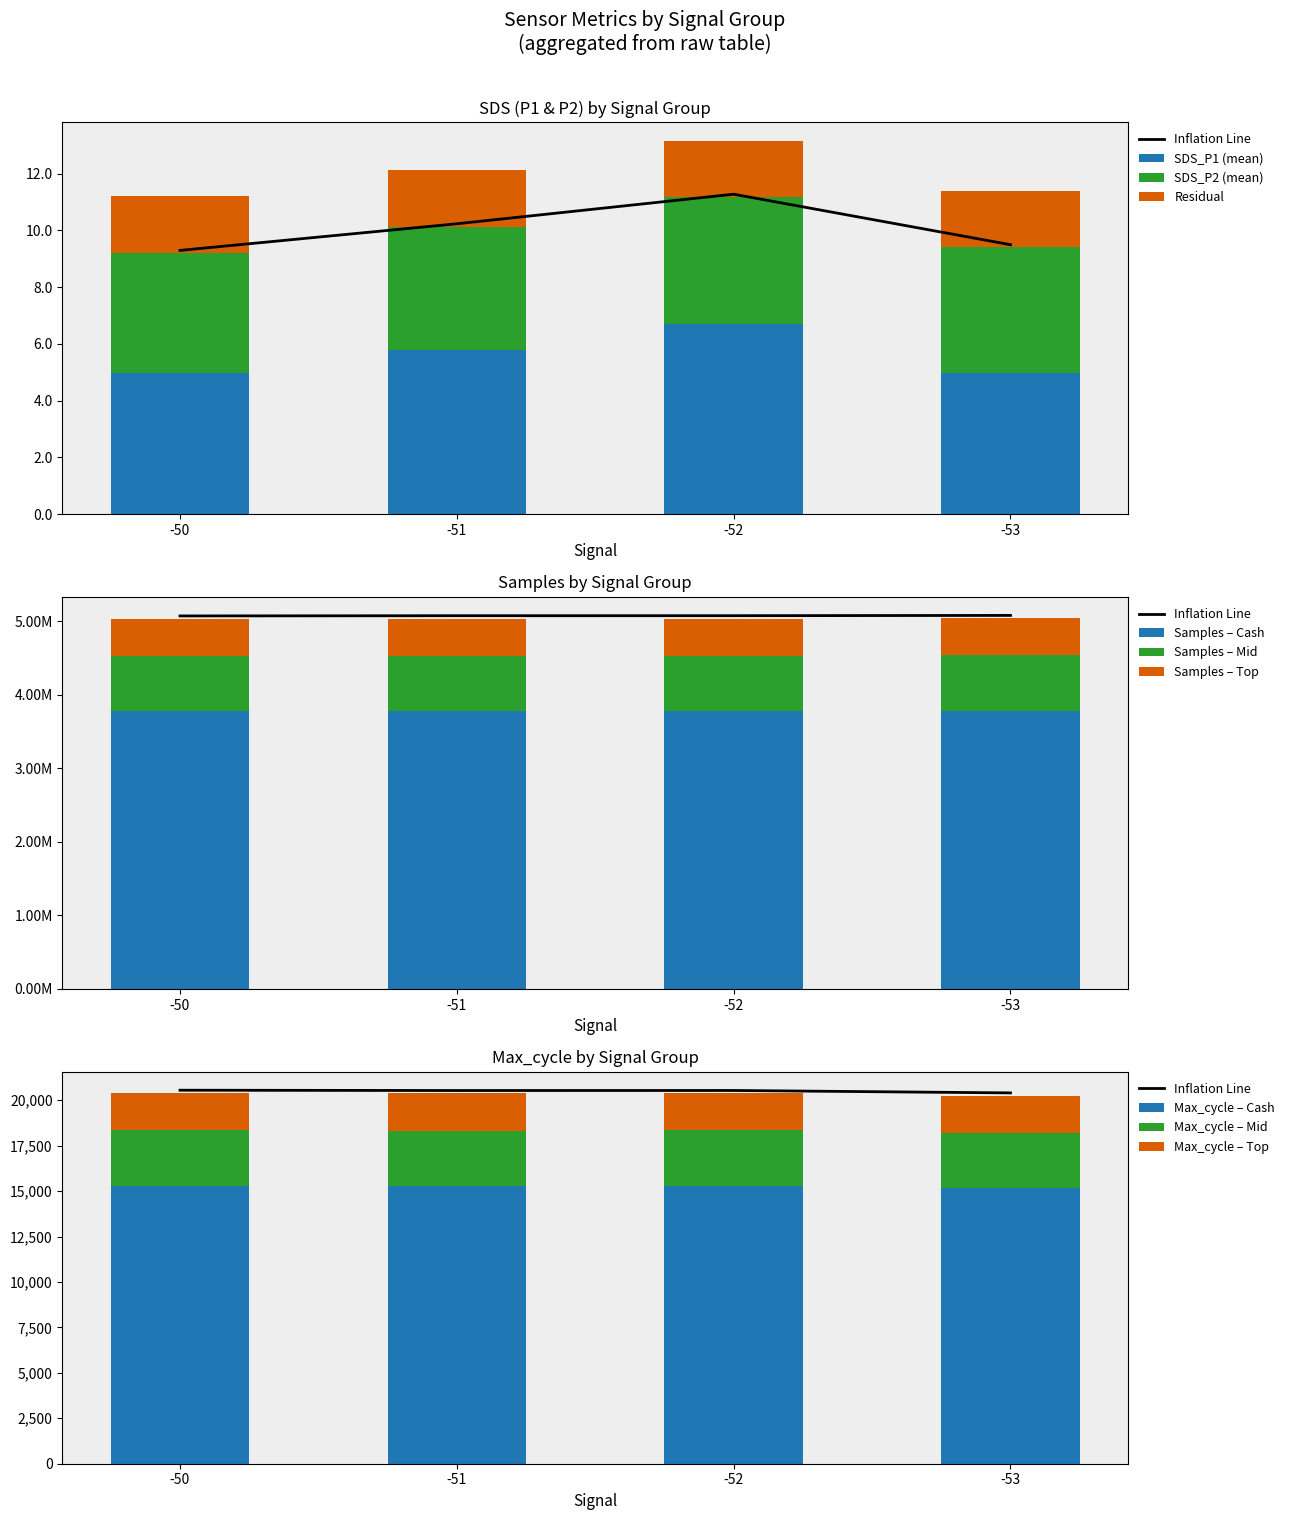

How many groups of bars are there?

4